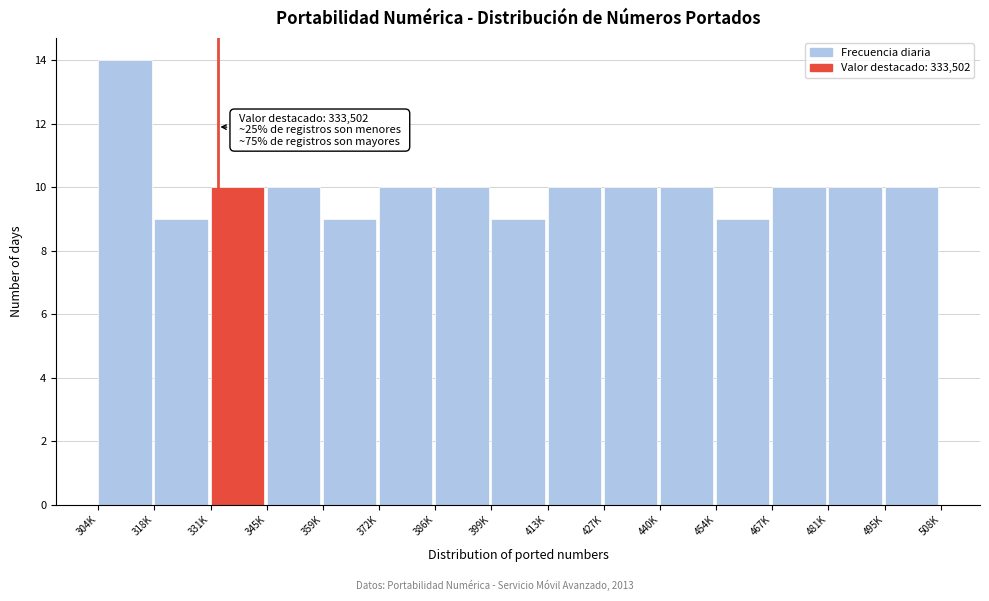

Reading left to right, what are all the values shown in this chart?

304K=14	318K=9	331K=10	345K=10	359K=9	372K=10	386K=10	399K=9	413K=10	427K=10	440K=10	454K=9	467K=10	481K=10	495K=10